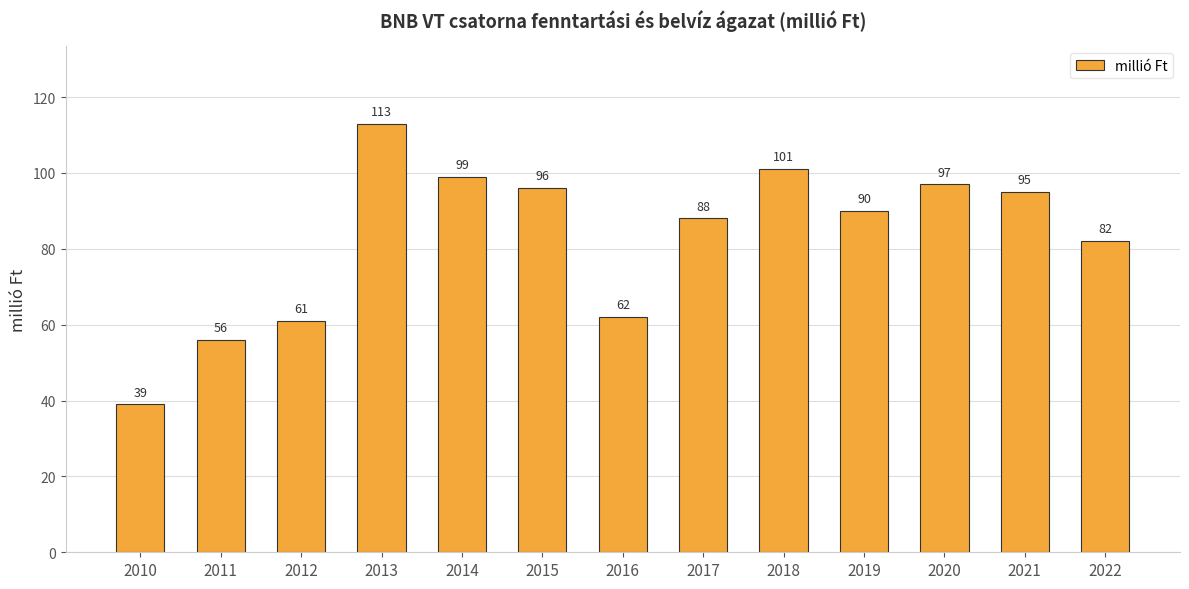

Read the value at 2020, to the nearest 5.

95